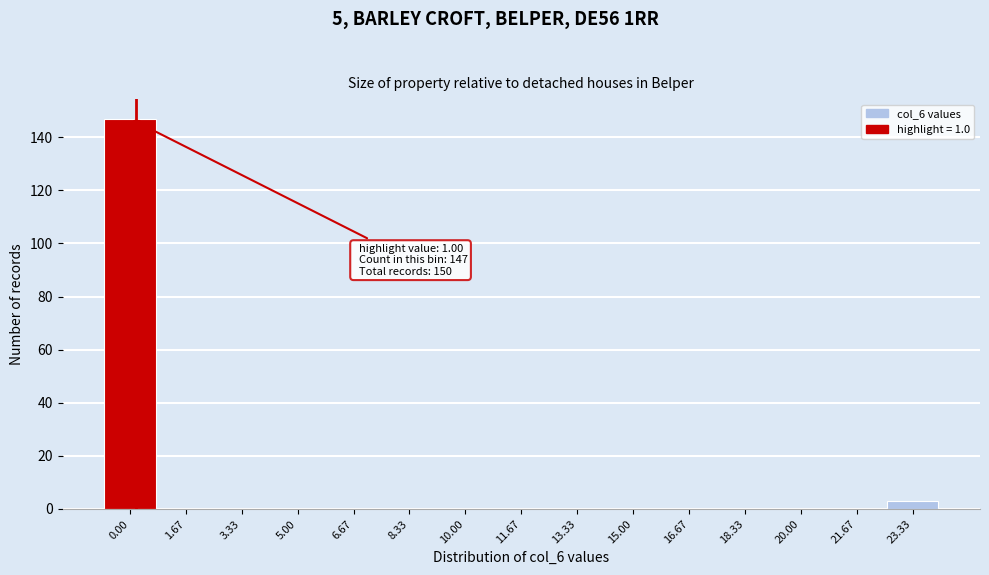

Reading right to left, extract all data points from this chart.

23.33=3	21.67=0	20.00=0	18.33=0	16.67=0	15.00=0	13.33=0	11.67=0	10.00=0	8.33=0	6.67=0	5.00=0	3.33=0	1.67=0	0.00=147